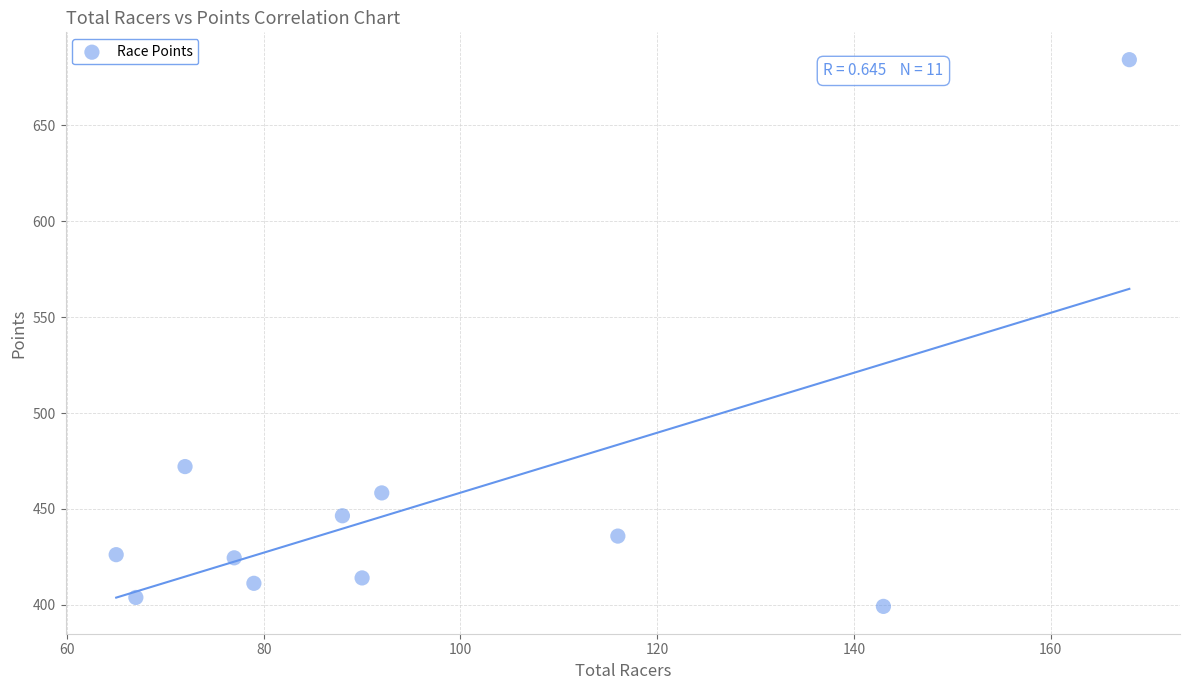

What Y value in the scatter plot is closest to 541?

472.1